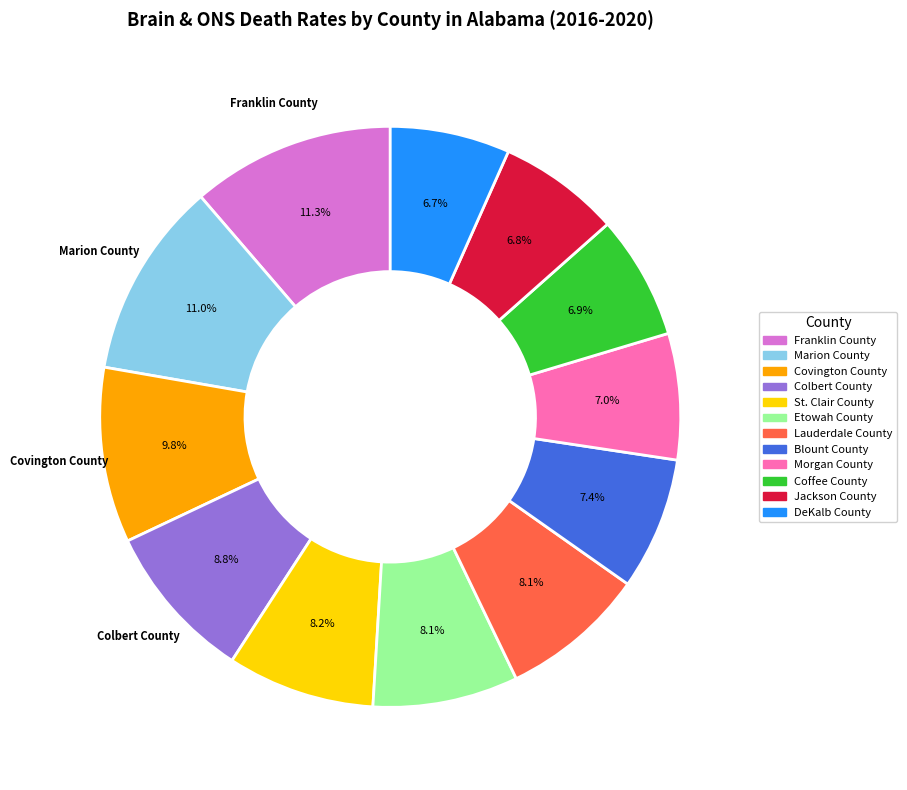

To the nearest percent, what portion does Covington County represent?

10%